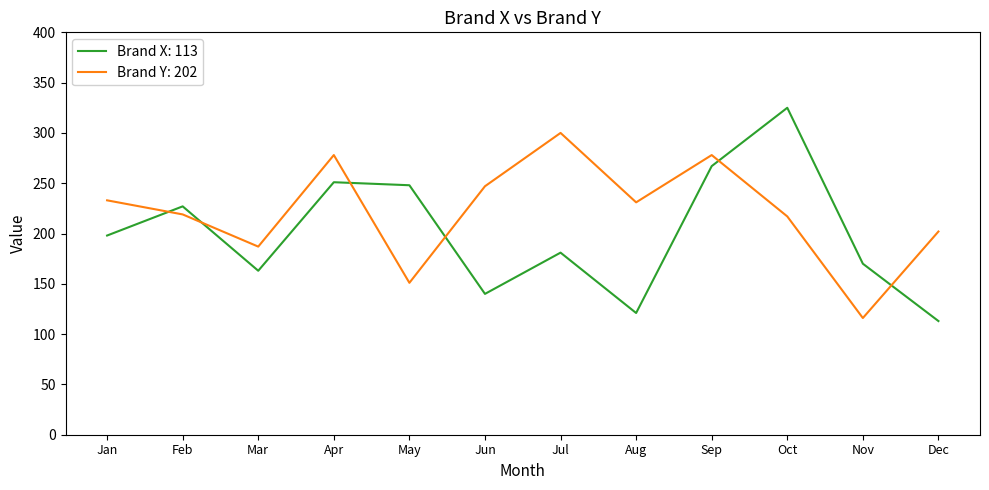

Reading right to left, list all the values displayed in this chart.

Brand X: 113: Dec=113	Nov=170	Oct=325	Sep=267	Aug=121	Jul=181	Jun=140	May=248	Apr=251	Mar=163	Feb=227	Jan=198
Brand Y: 202: Dec=202	Nov=116	Oct=217	Sep=278	Aug=231	Jul=300	Jun=247	May=151	Apr=278	Mar=187	Feb=219	Jan=233